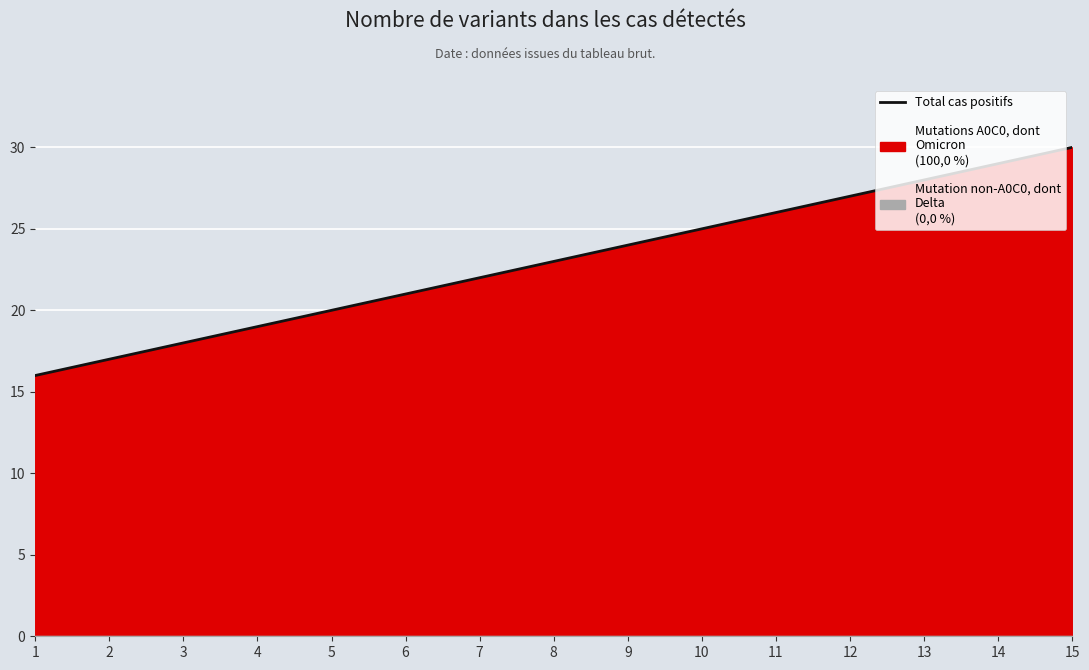

The value at 9 is 24. True or false?

True